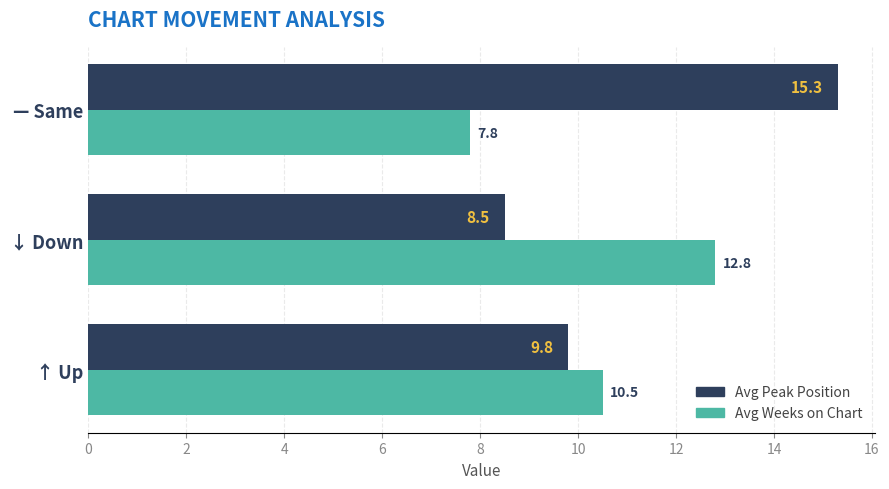

What is the spread (max minus min) of values at ↓ Down?

4.3